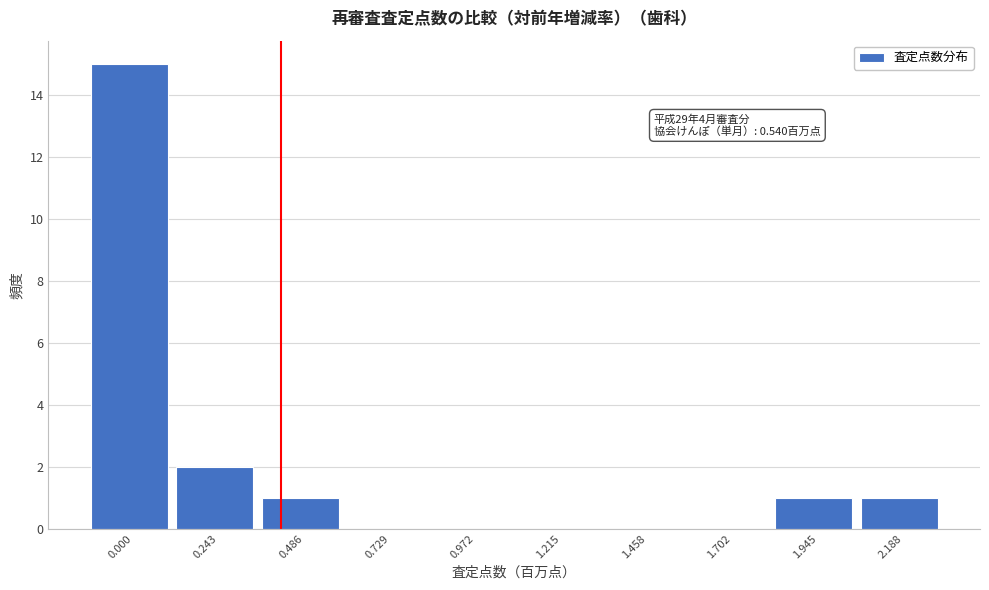

Reading left to right, what are all the values shown in this chart?

0.000=15	0.243=2	0.486=1	0.729=0	0.972=0	1.215=0	1.458=0	1.702=0	1.945=1	2.188=1